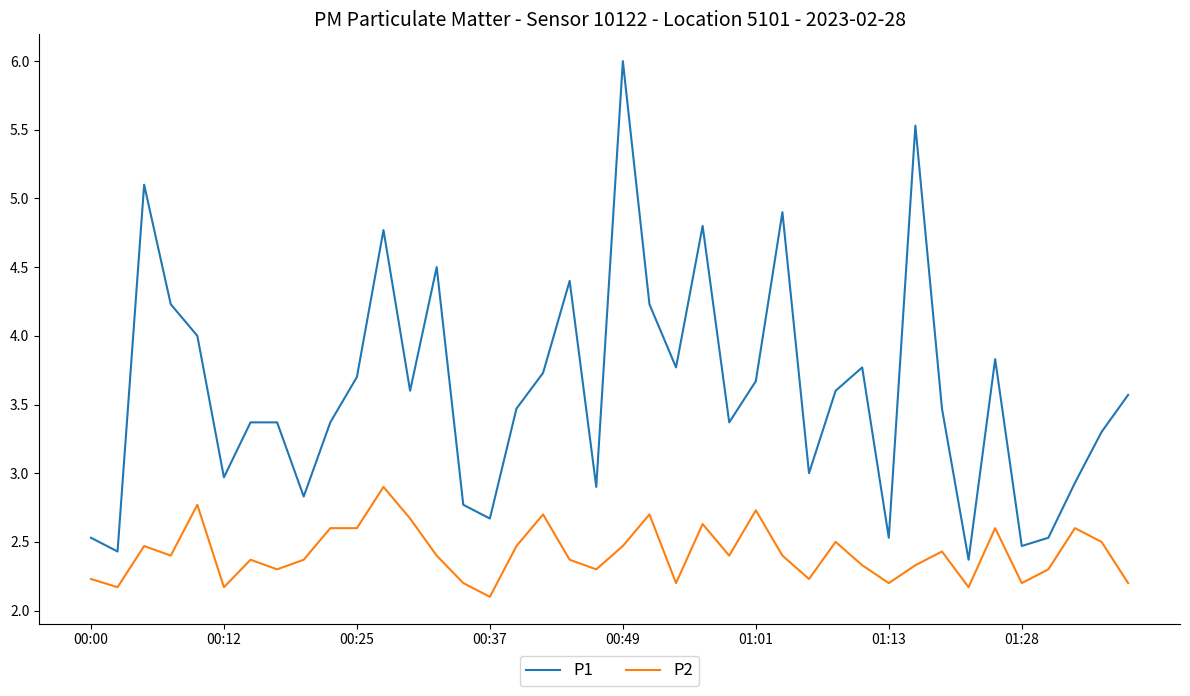

Count the number of data series in this chart.

2